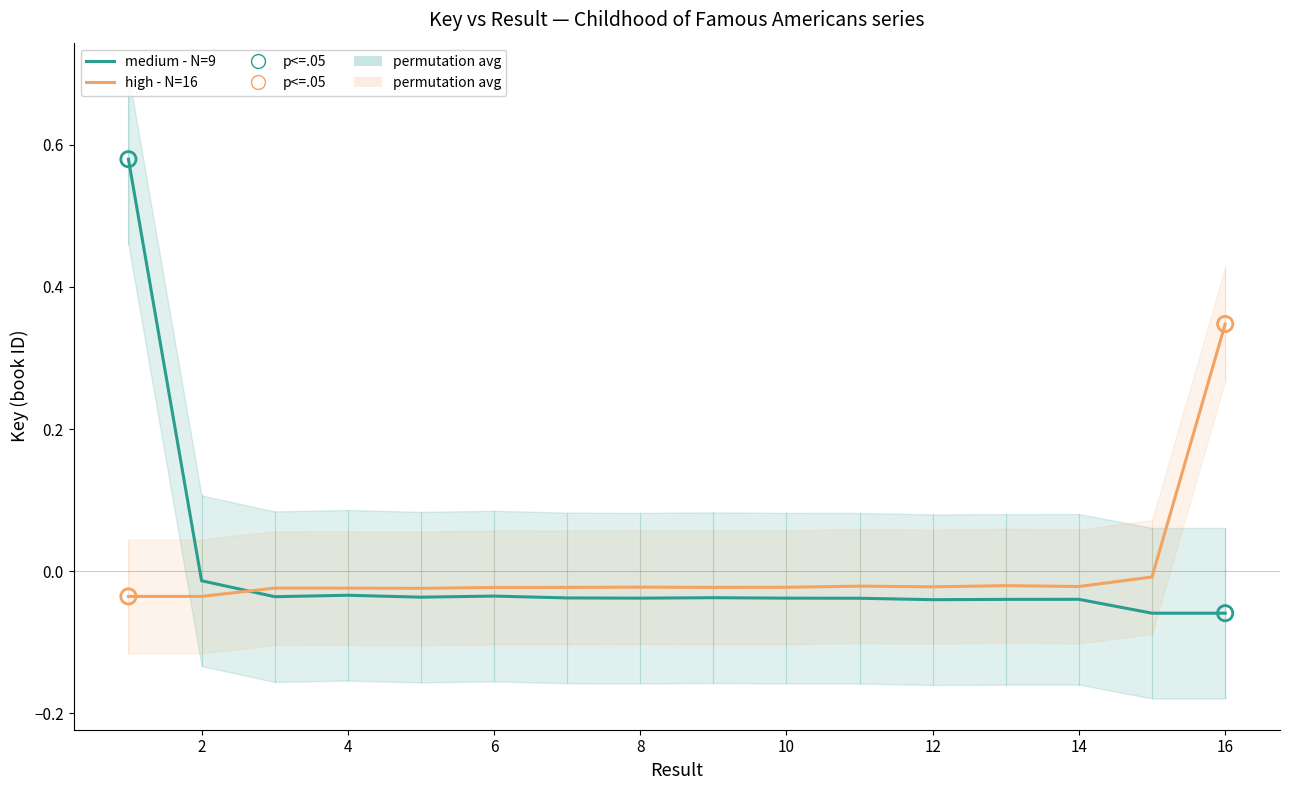

Which series contains the highest Y value?

medium - N=9